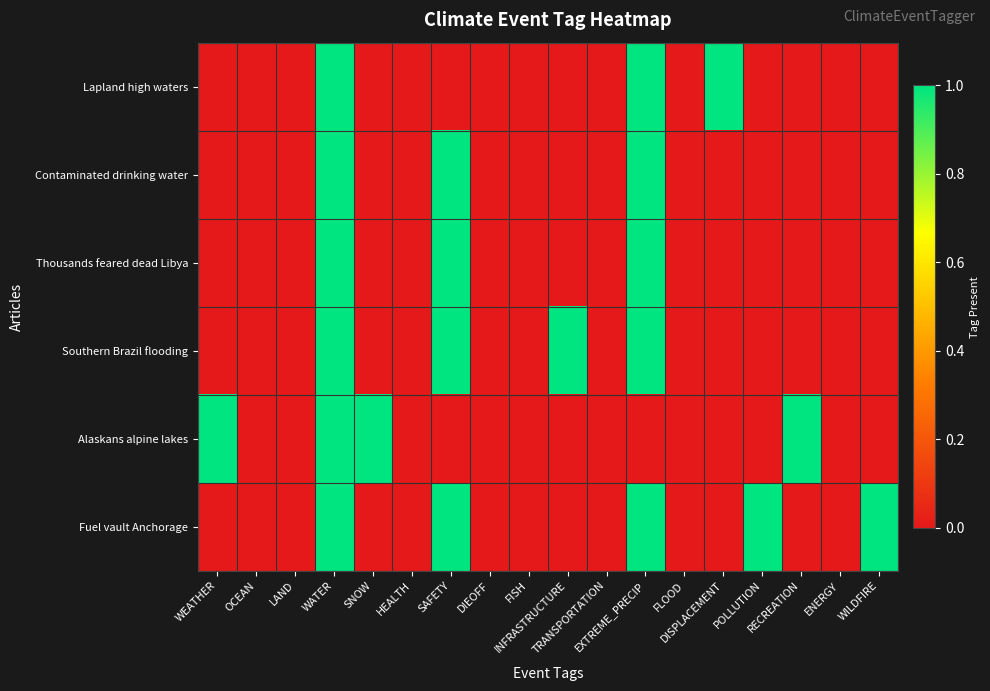

Rank the series by their maximum value, from lowest to highest.

Lapland high waters, Contaminated drinking water, Thousands feared dead Libya, Southern Brazil flooding, Alaskans alpine lakes, Fuel vault Anchorage